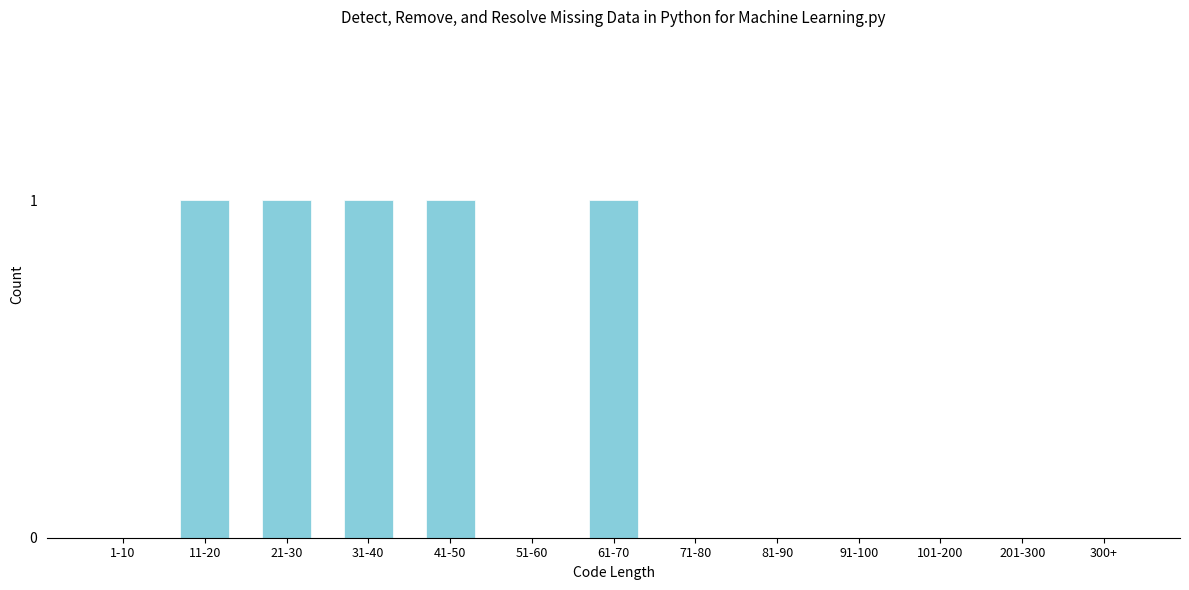

Reading left to right, transcribe all the data shown in this chart.

1-10=0	11-20=1	21-30=1	31-40=1	41-50=1	51-60=0	61-70=1	71-80=0	81-90=0	91-100=0	101-200=0	201-300=0	300+=0